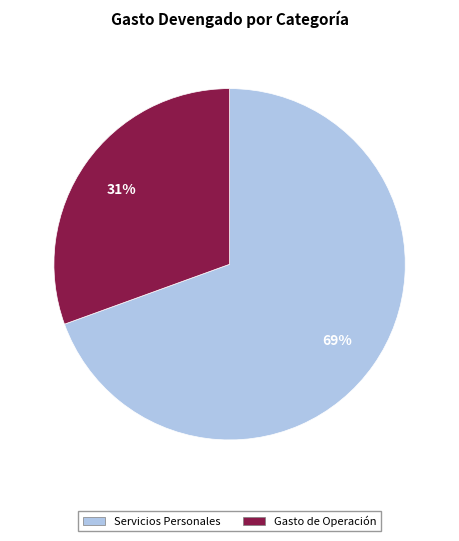

What is the ratio of the value at Gasto de Operación to the value at Servicios Personales?

0.4